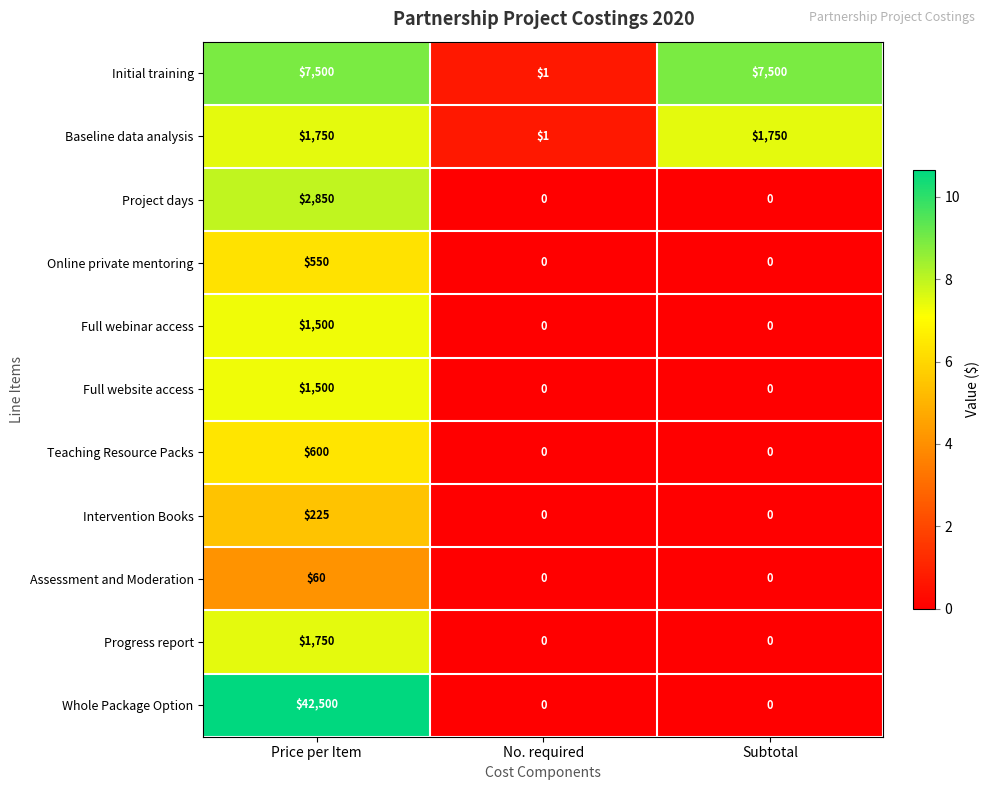

What is the average value of the Assessment and Moderation series?

20